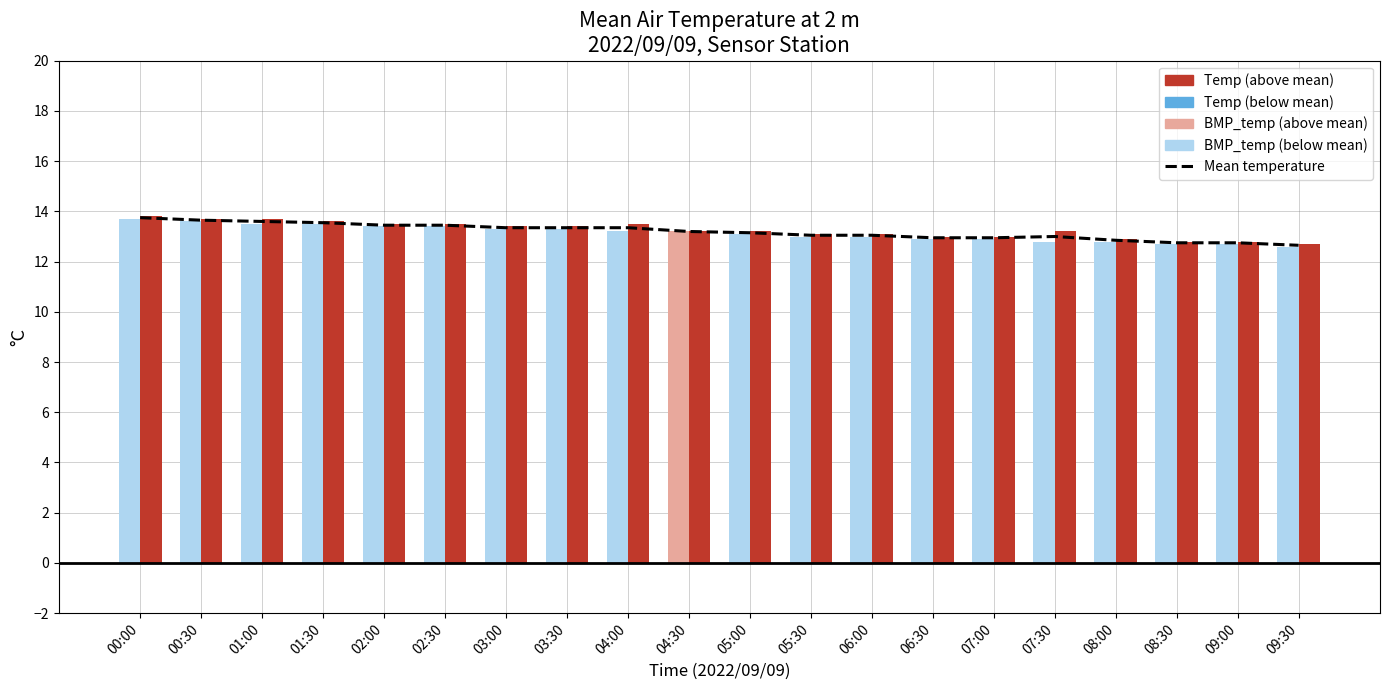

What is the smallest value displayed?

12.6